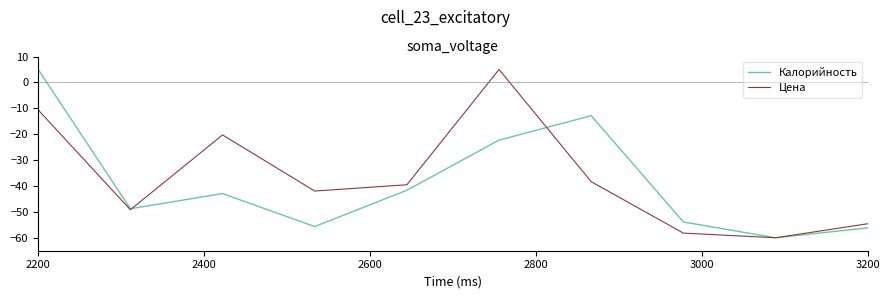

What is the smallest value displayed?

-60.0